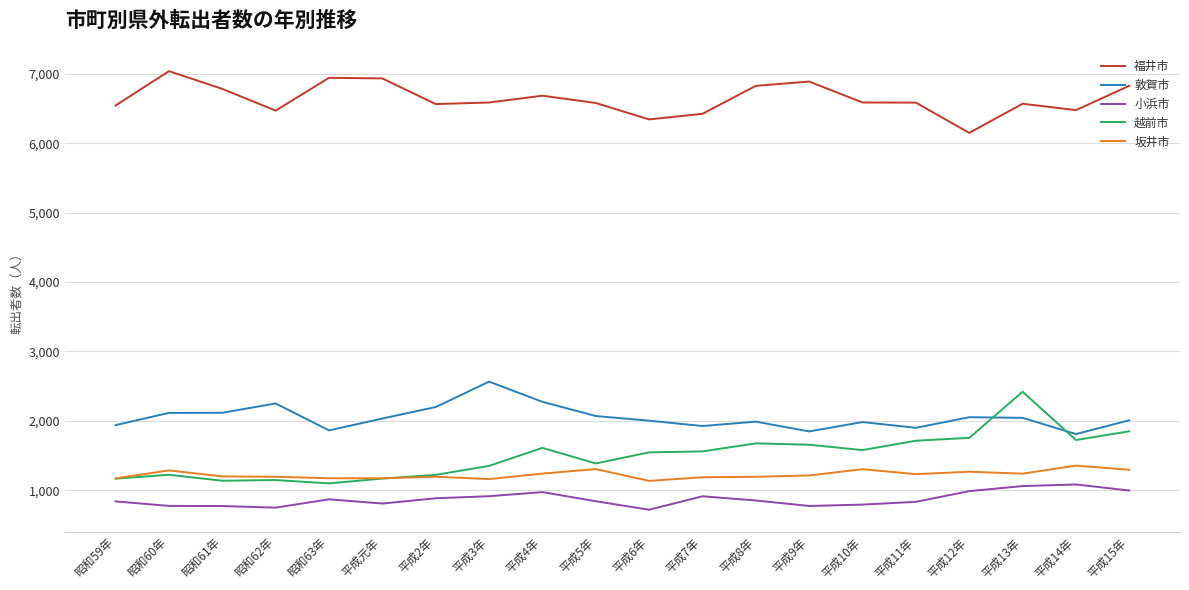

What is the total value across all series at 平成7年?

12009